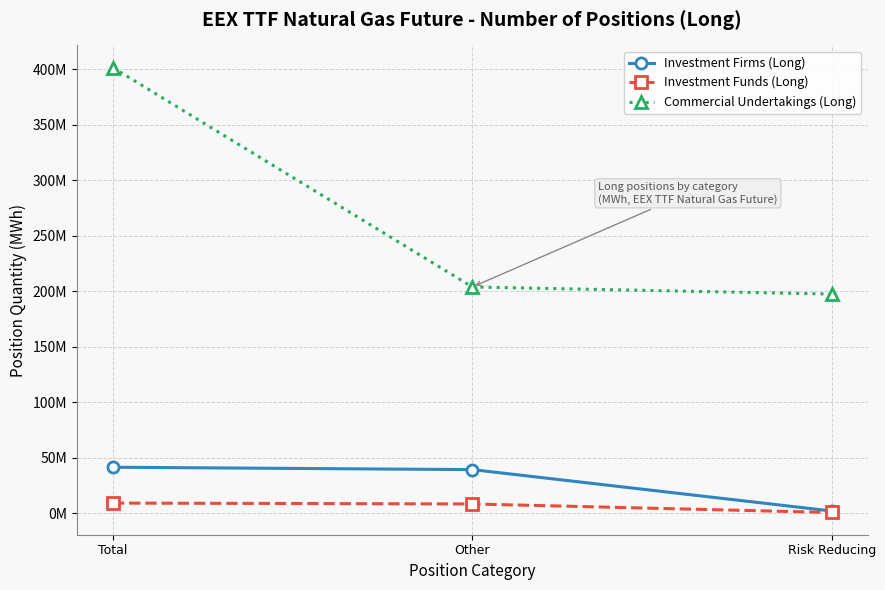

Between Total and Other, which is larger?

Total